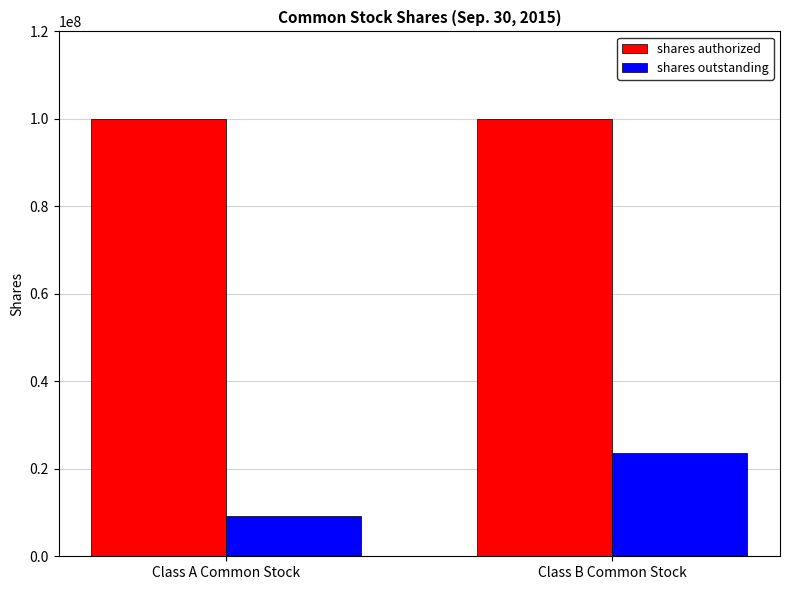

How many bars are there in total?

4